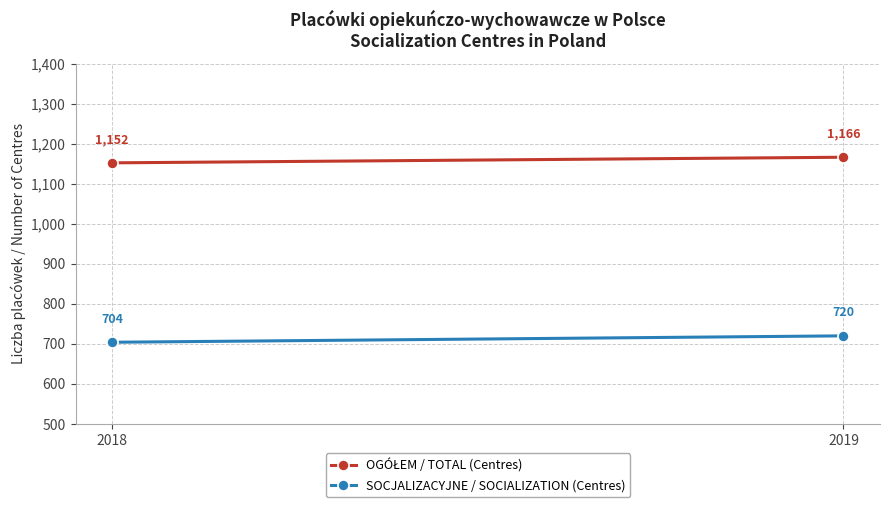

Which has a higher value, 2018 or 2019?

2019